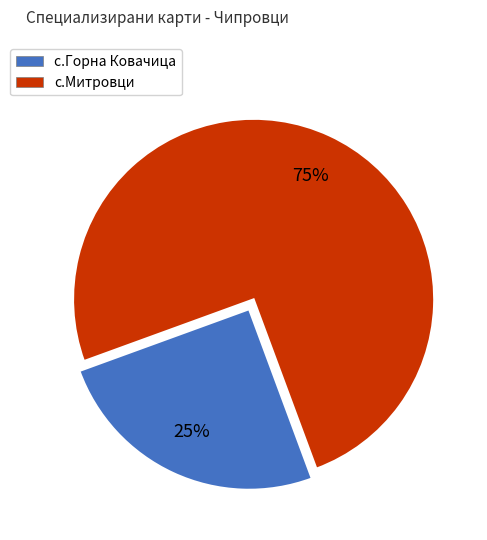

To the nearest percent, what is the average slice percentage?

50%